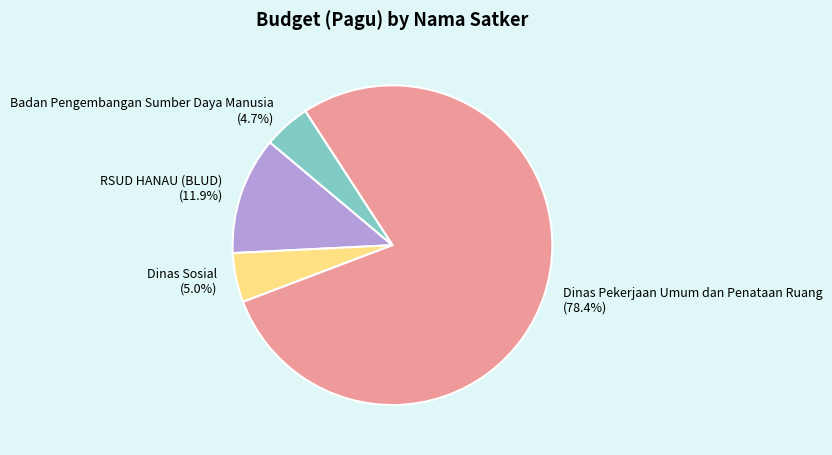

Combined, what portion of the pie is Badan Pengembangan Sumber Daya Manusia (4.7%) and RSUD HANAU (BLUD) (11.9%)?

16.6%